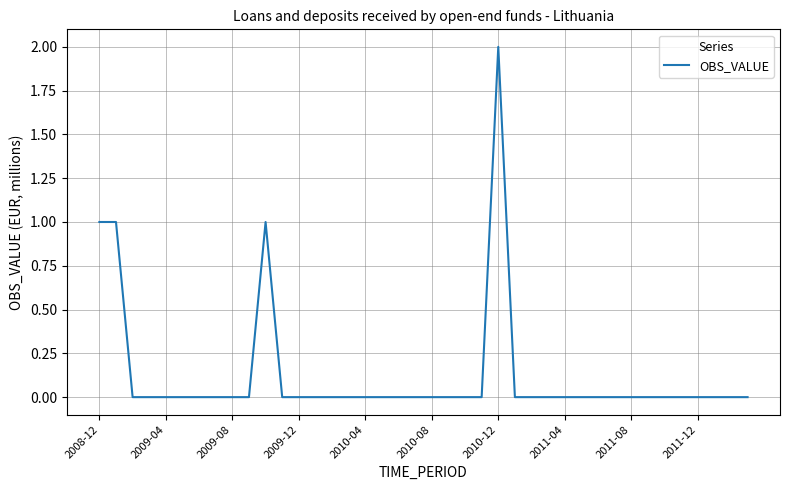

How many points are higher than both their immediate neighbors (excluding endpoints)?

2